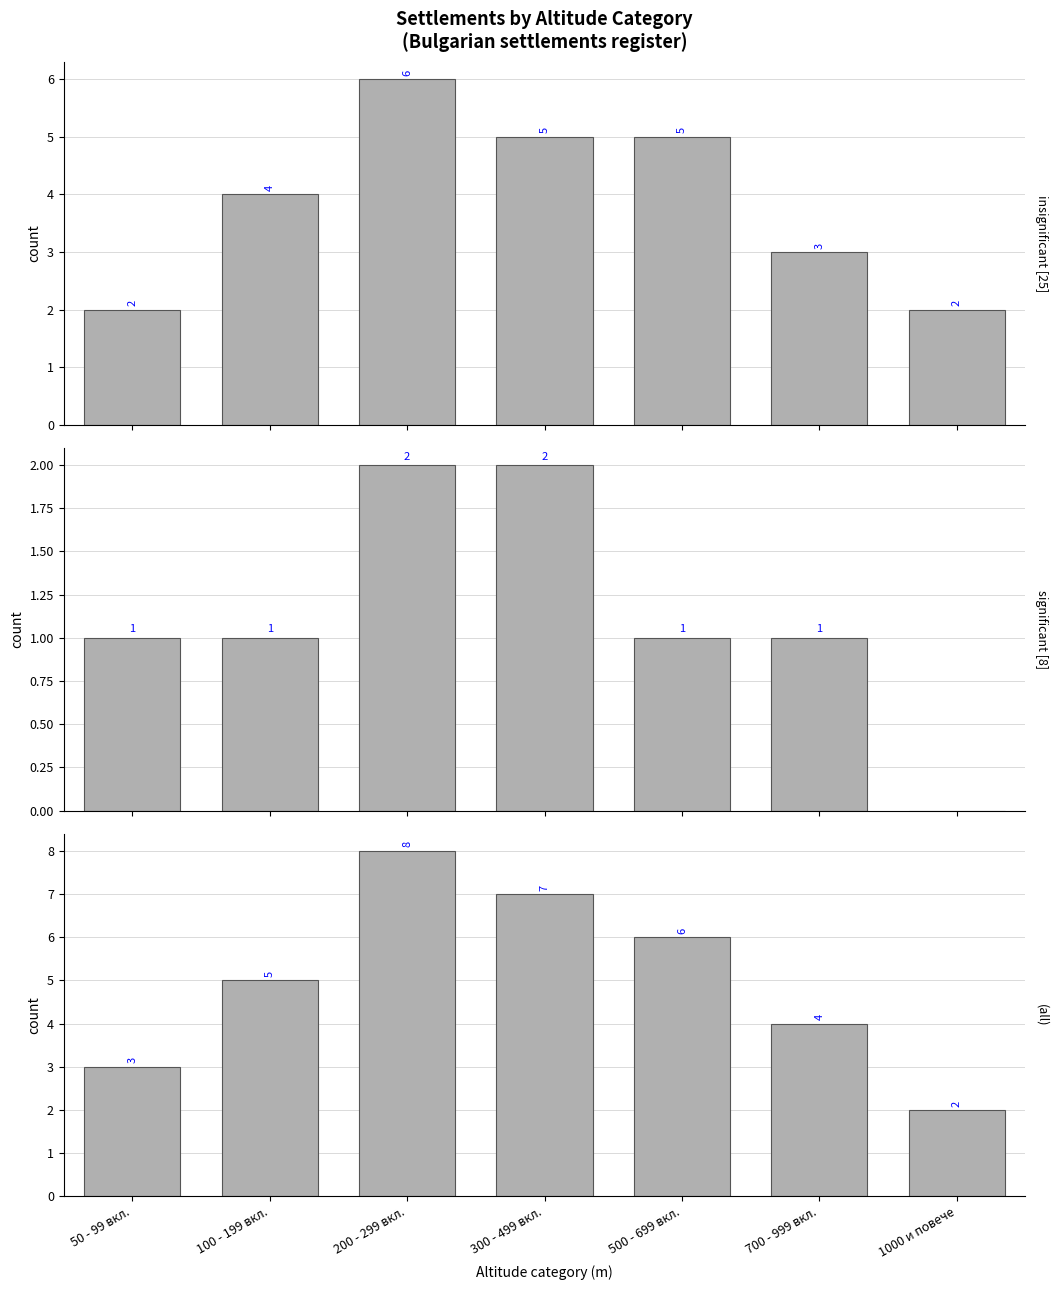

Is it true that insignificant [25] equals 1 at 50 - 99 вкл.?

False